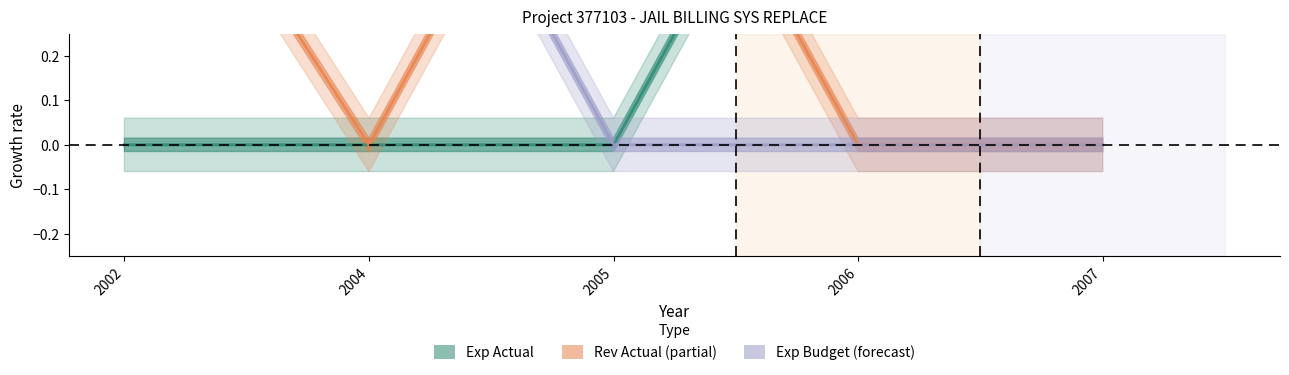

Where is Rev Actual nearest to the value 0?

2004